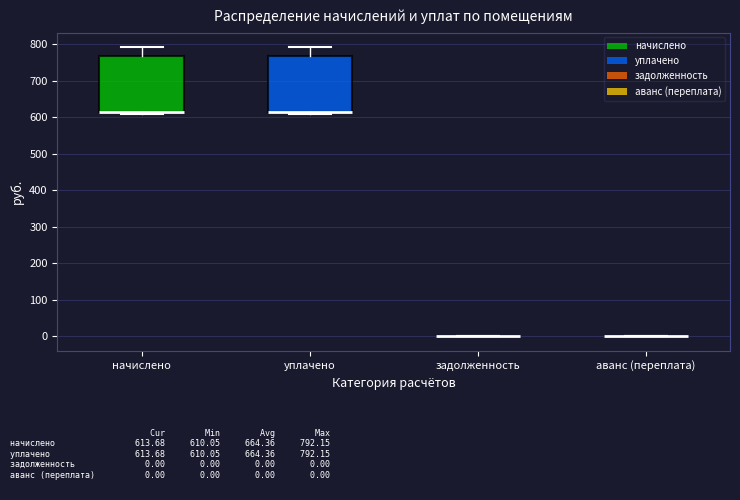

Reading left to right, read every box against the y-axis: the position of its median line, the range the box covers, and the ends of its whiskers. The values are not printed on the chart, so give them approximately, as read against the axis.

начислено: median 610 (drawn on the box's lower edge), box 610 to 770, whiskers 610 (just below the box's lower edge) to 790
уплачено: median 610 (drawn on the box's lower edge), box 610 to 770, whiskers 610 (just below the box's lower edge) to 790
задолженность: box collapsed to a line at 0, whiskers 0 to 0
аванс (переплата): box collapsed to a line at 0, whiskers 0 to 0